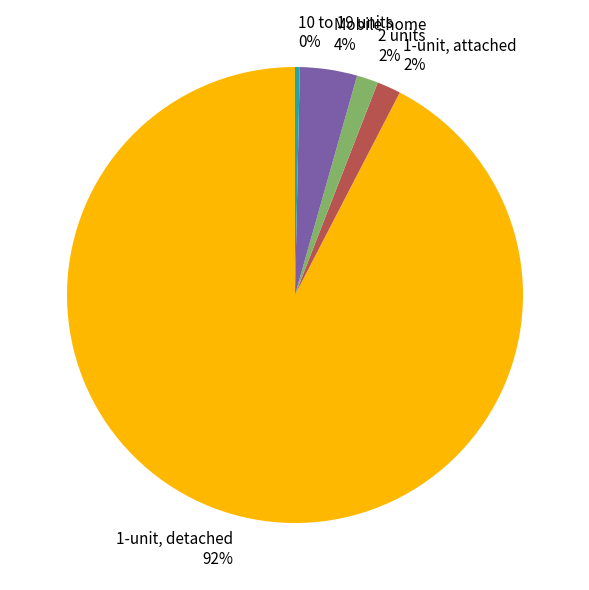

Which category has the smallest portion of the pie?

10 to 19 units